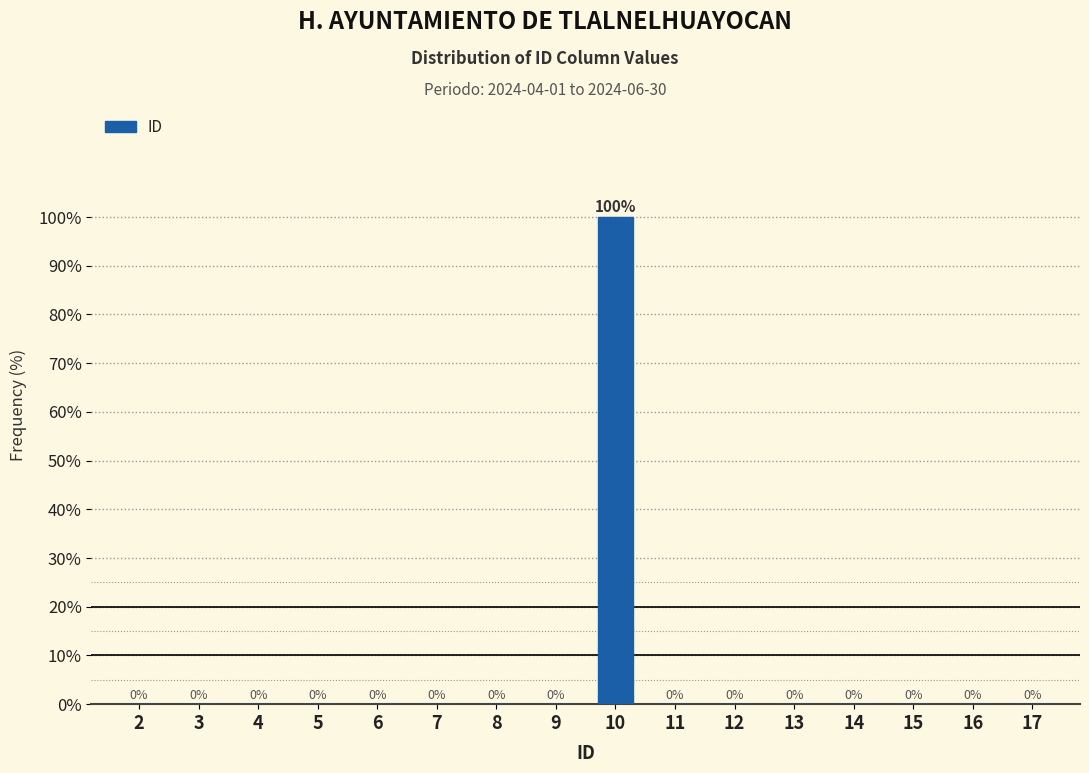

Reading left to right, what are all the values shown in this chart?

2=0	3=0	4=0	5=0	6=0	7=0	8=0	9=0	10=100	11=0	12=0	13=0	14=0	15=0	16=0	17=0